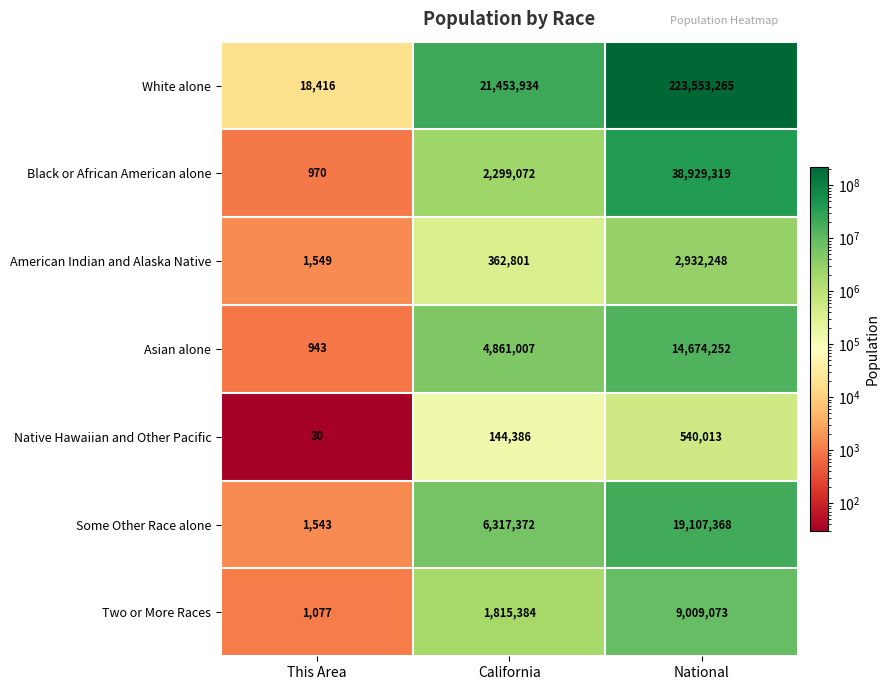

At which label does Some Other Race alone reach its peak?

National